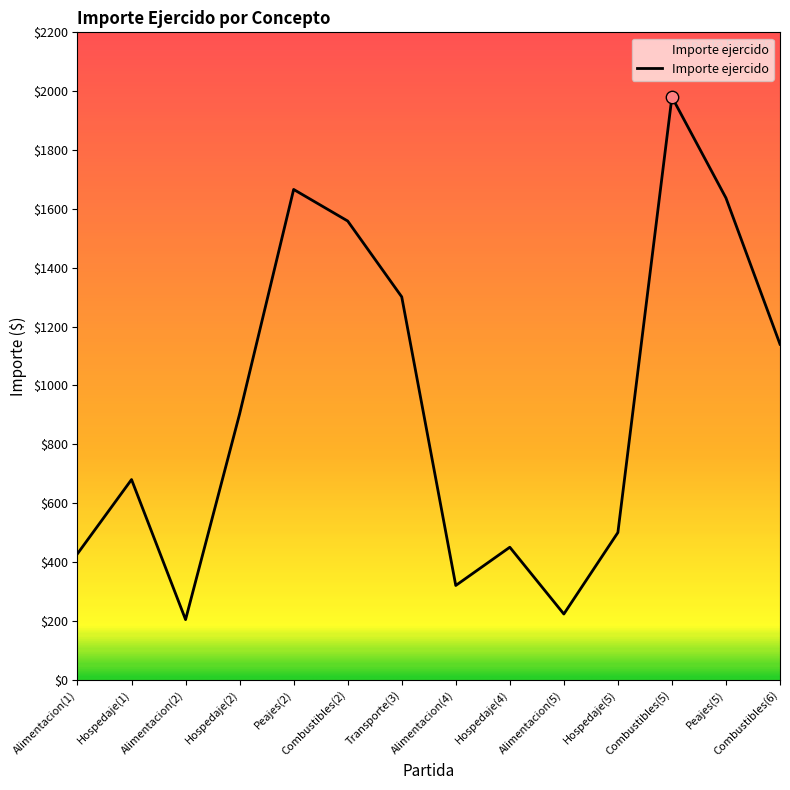

What is the ratio of the value at Alimentacion(5) to the value at Hospedaje(5)?

0.4